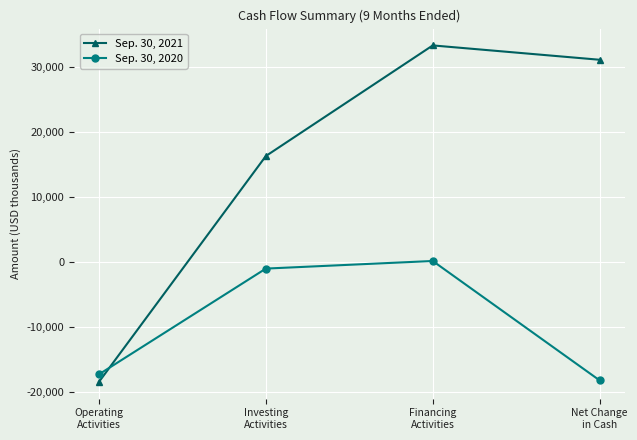

List the series in order of their overall mean, highest first.

Sep. 30, 2021, Sep. 30, 2020